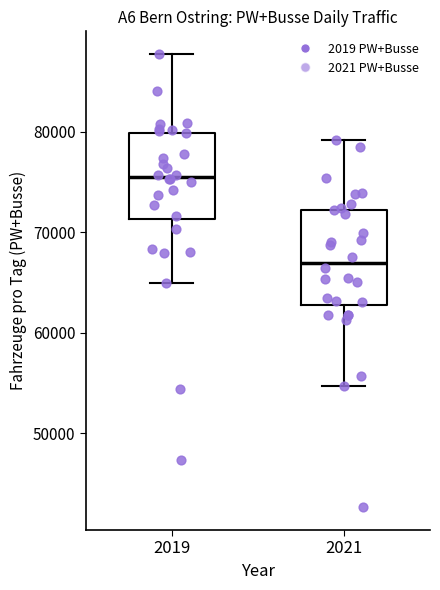

Where is the lower edge of the box at x = 2021 on the y-axis? The values are not printed on the chart, so give them approximately, as read against the axis.

63000